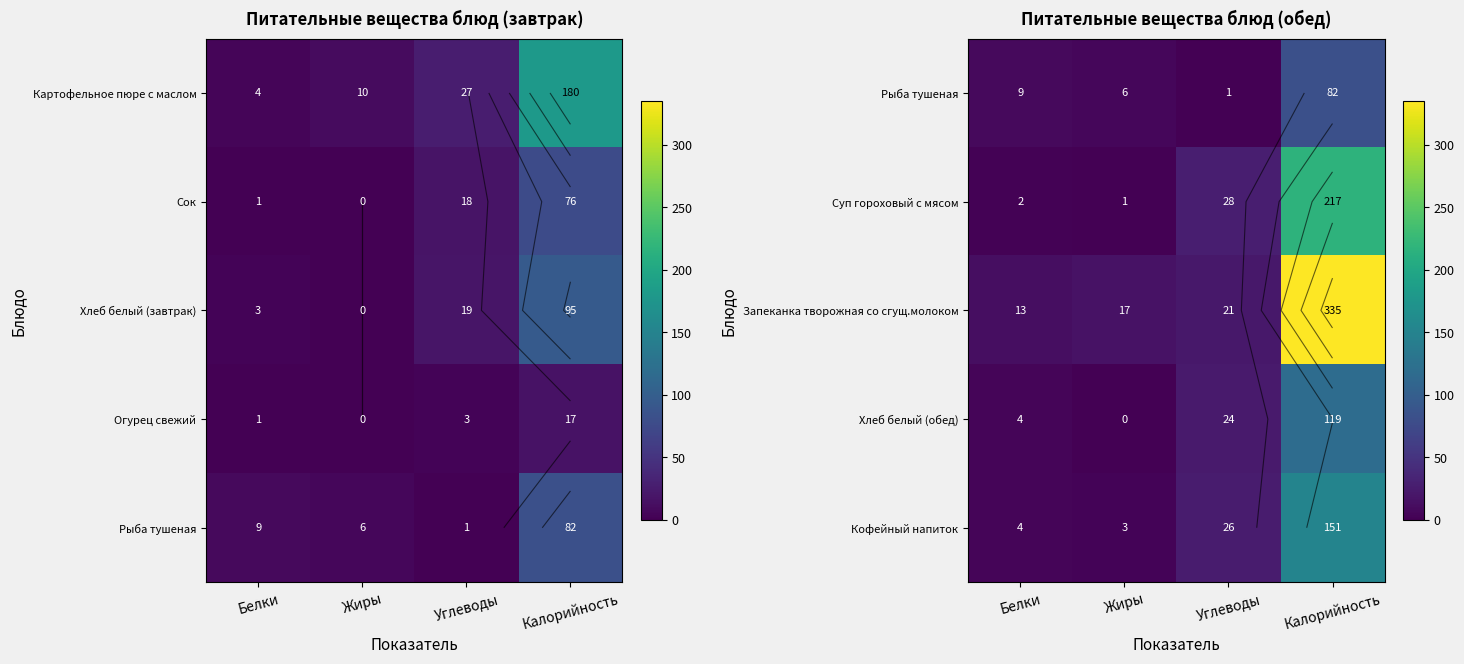

What is the difference between the highest and lowest values at Жиры?

17.0